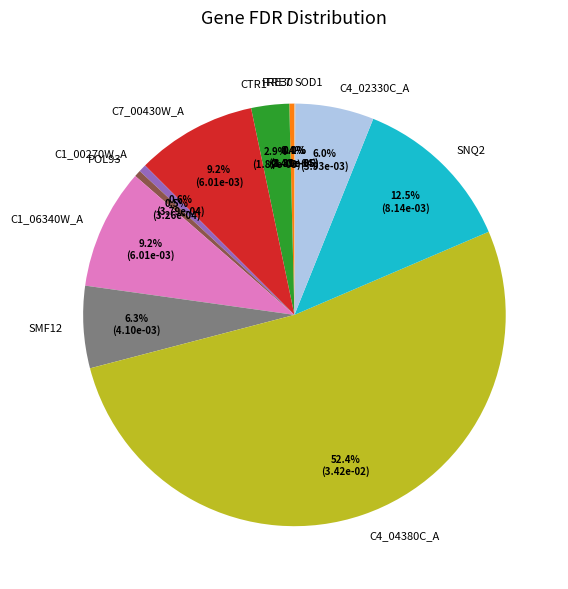

Which category has the biggest portion of the pie?

C4_04380C_A